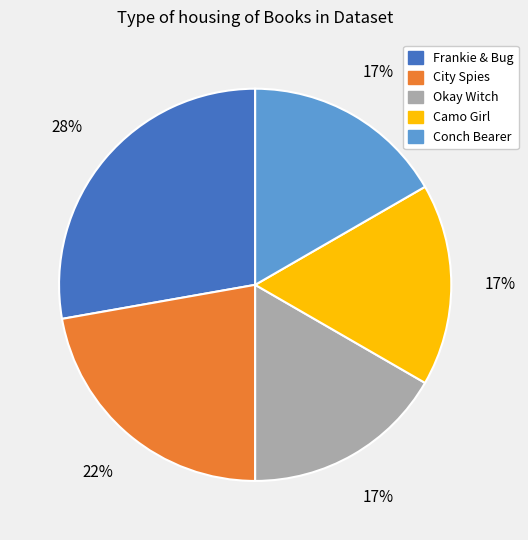

Count the number of slices in the pie.

5